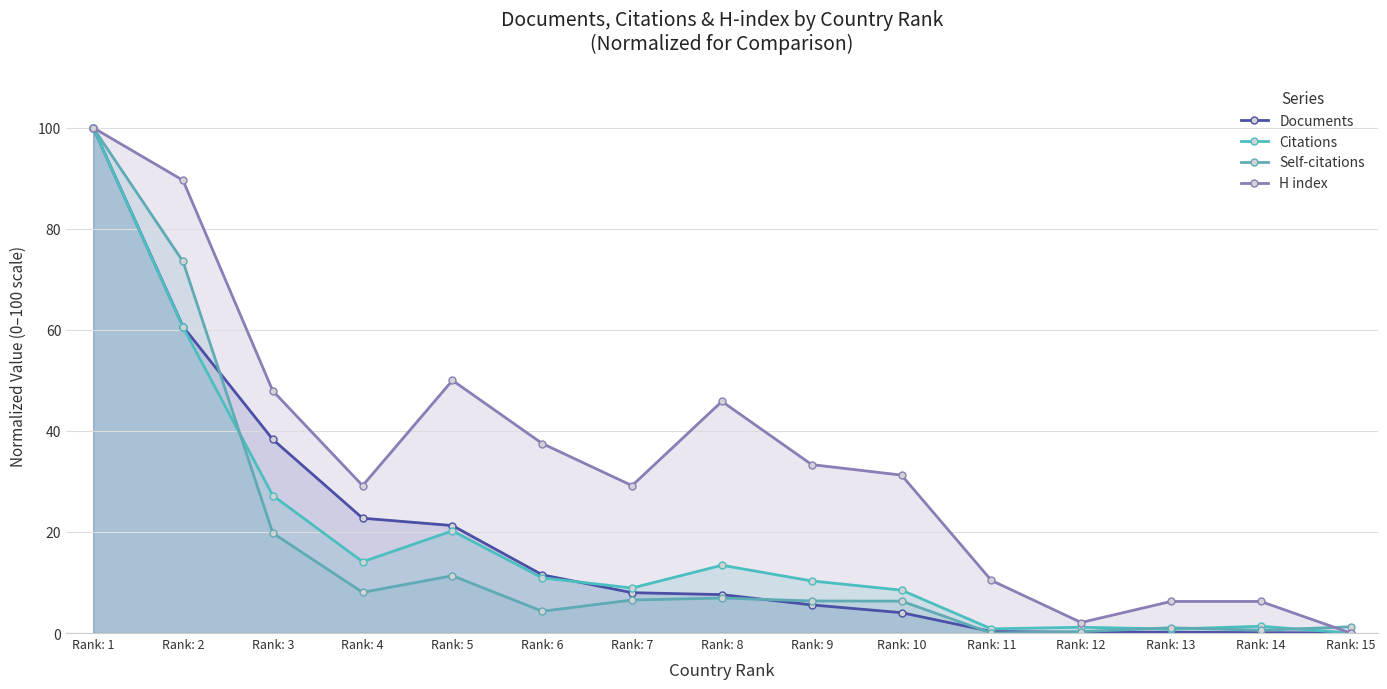

What are all the series names shown in the legend?

Documents, Citations, Self-citations, H index